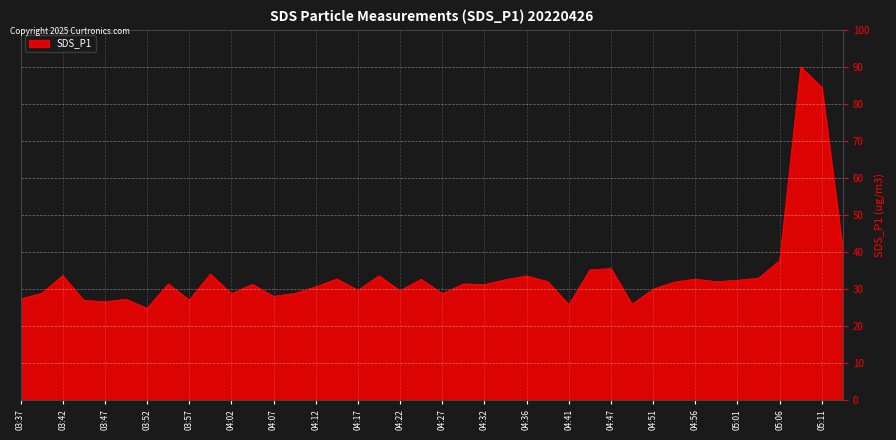

What is the greatest value displayed?

90.0